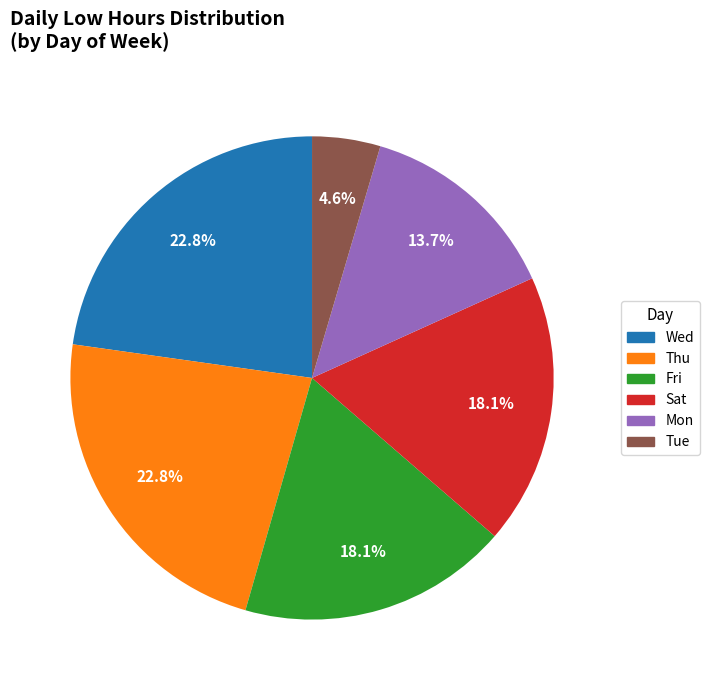

Does any single category account for the majority?

No